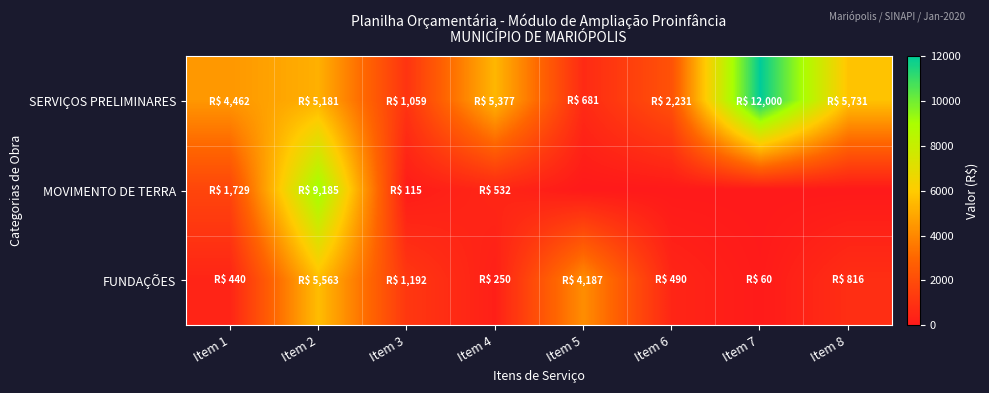

Reading left to right, extract all data points from this chart.

SERVIÇOS PRELIMINARES: Item 1=4461.8	Item 2=5181.3	Item 3=1059.3	Item 4=5376.5	Item 5=680.6	Item 6=2231.5	Item 7=12000.0	Item 8=5731.1
MOVIMENTO DE TERRA: Item 1=1729.4	Item 2=9185.0	Item 3=115.2	Item 4=531.6	Item 5=0.0	Item 6=0.0	Item 7=0.0	Item 8=0.0
FUNDAÇÕES: Item 1=440.3	Item 2=5562.7	Item 3=1192.0	Item 4=249.9	Item 5=4186.5	Item 6=489.9	Item 7=60.2	Item 8=815.9